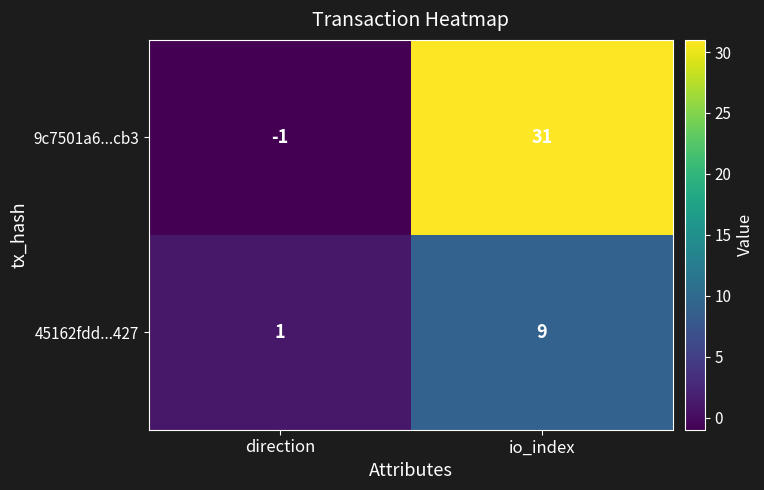

The 45162fdd...427 series shows 1 at direction. True or false?

True